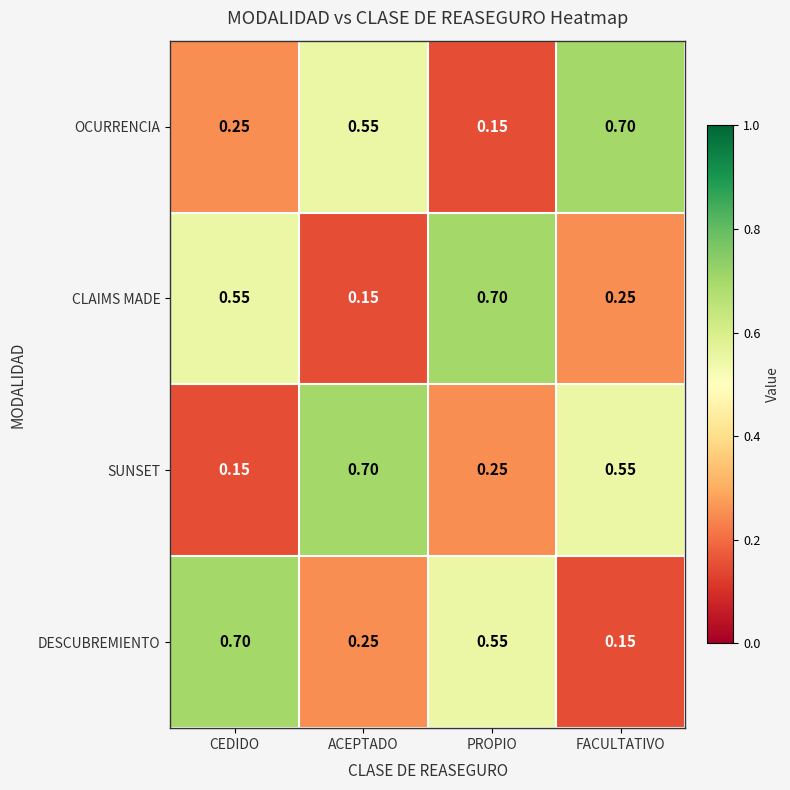

At which label is DESCUBREMIENTO closest to 0?

FACULTATIVO